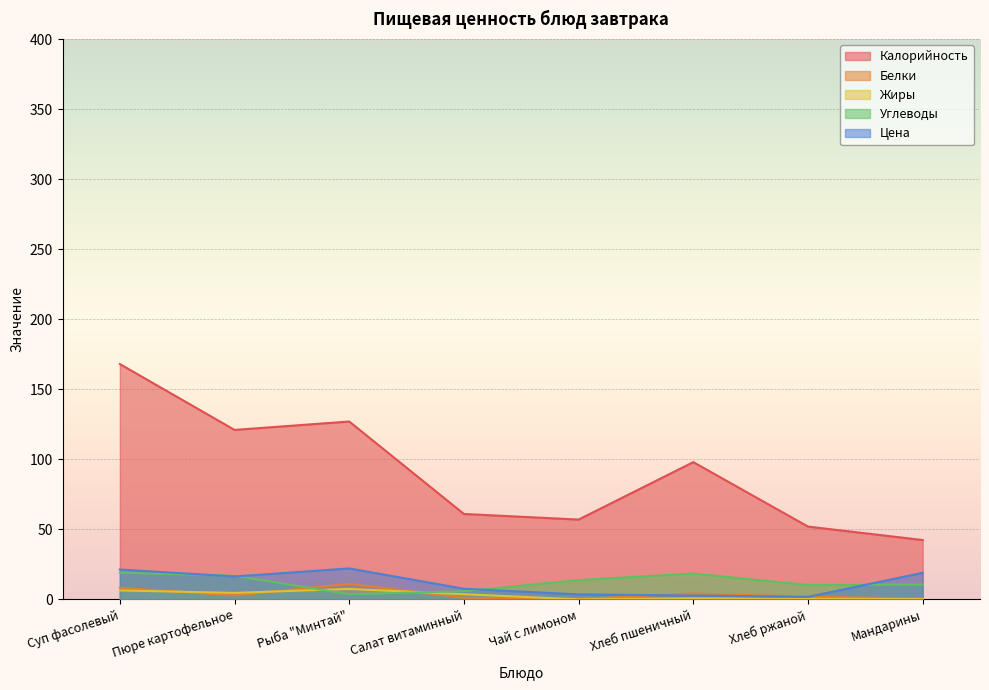

What is the average value of the Жиры series?

3.0